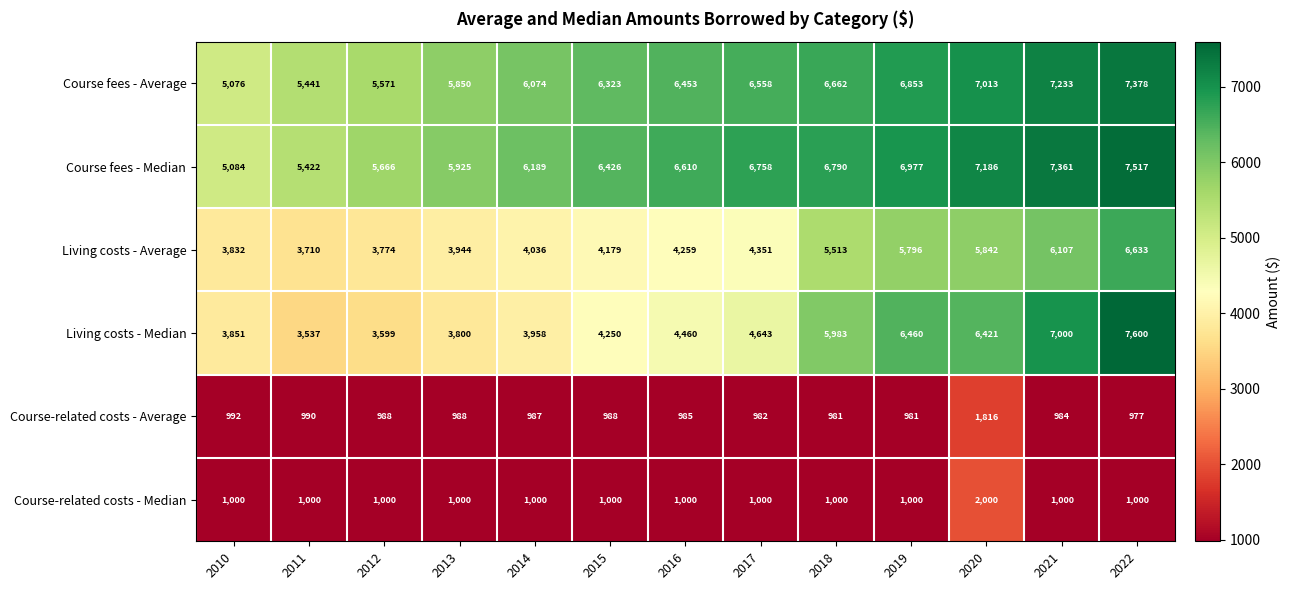

List the series in order of their peak value, highest first.

Living costs - Median, Course fees - Median, Course fees - Average, Living costs - Average, Course-related costs - Median, Course-related costs - Average